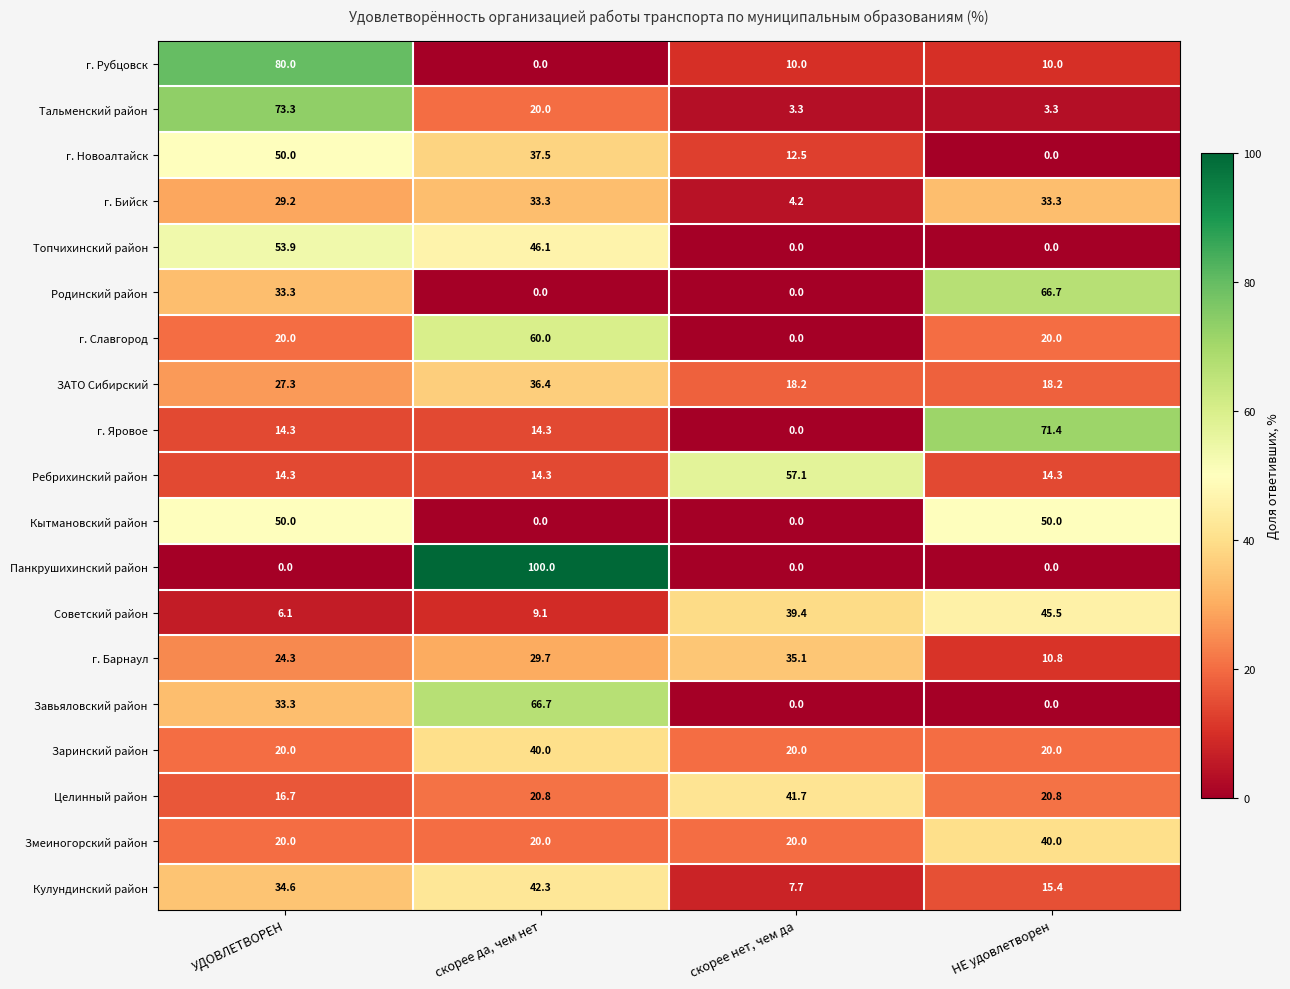

Which category has the highest value across all series?

скорее да, чем нет